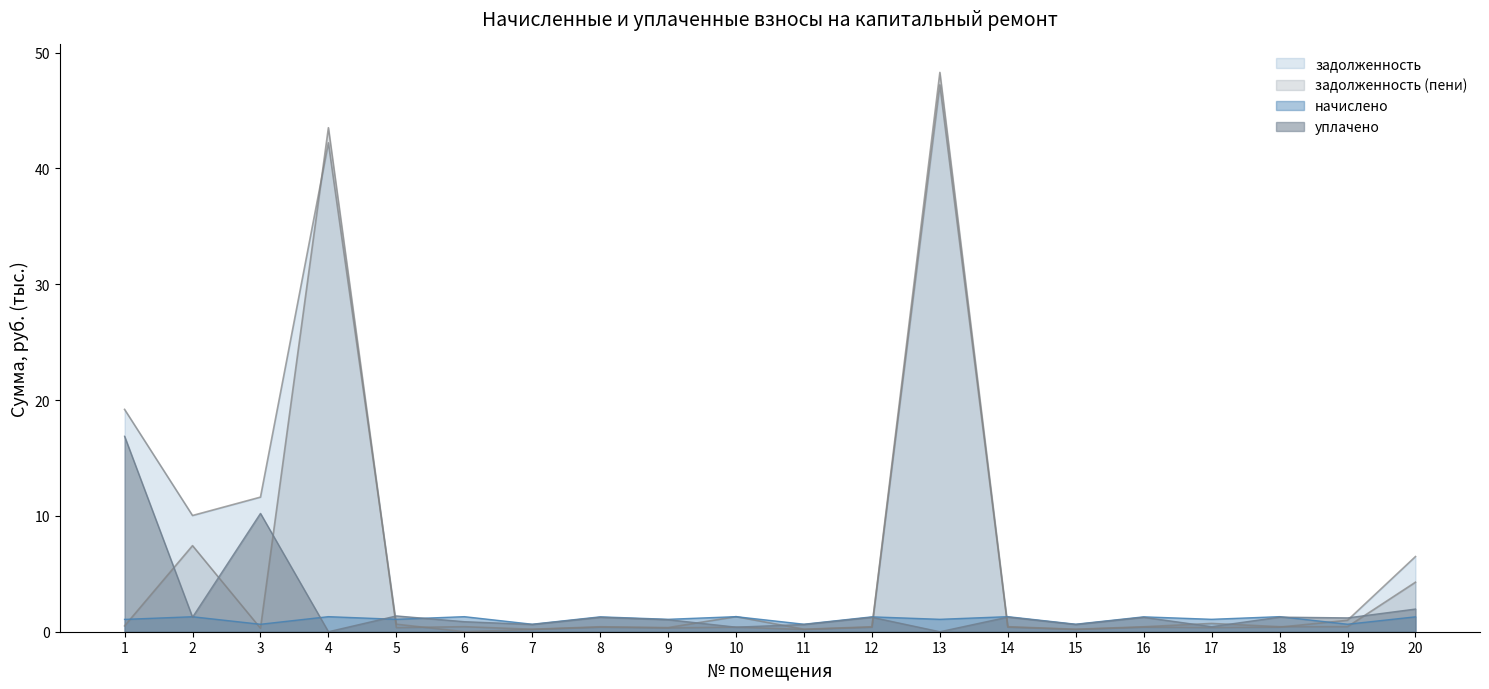

Is it true that задолженность_пени equals 4.3 at 20?

True